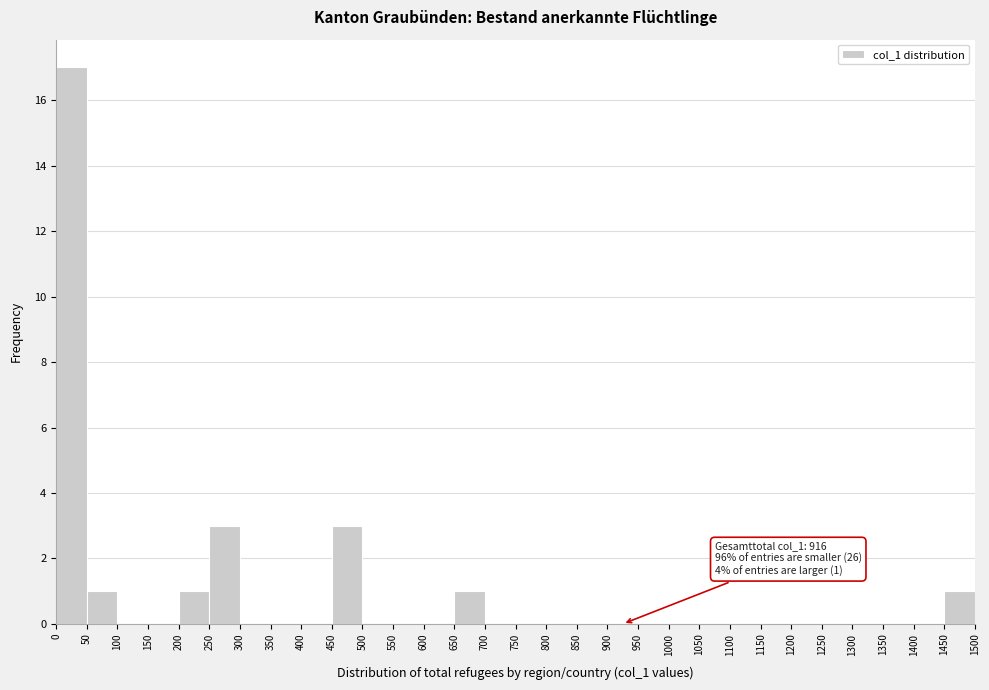

Over which range of the x-axis is the bar tallest?

0 to 50